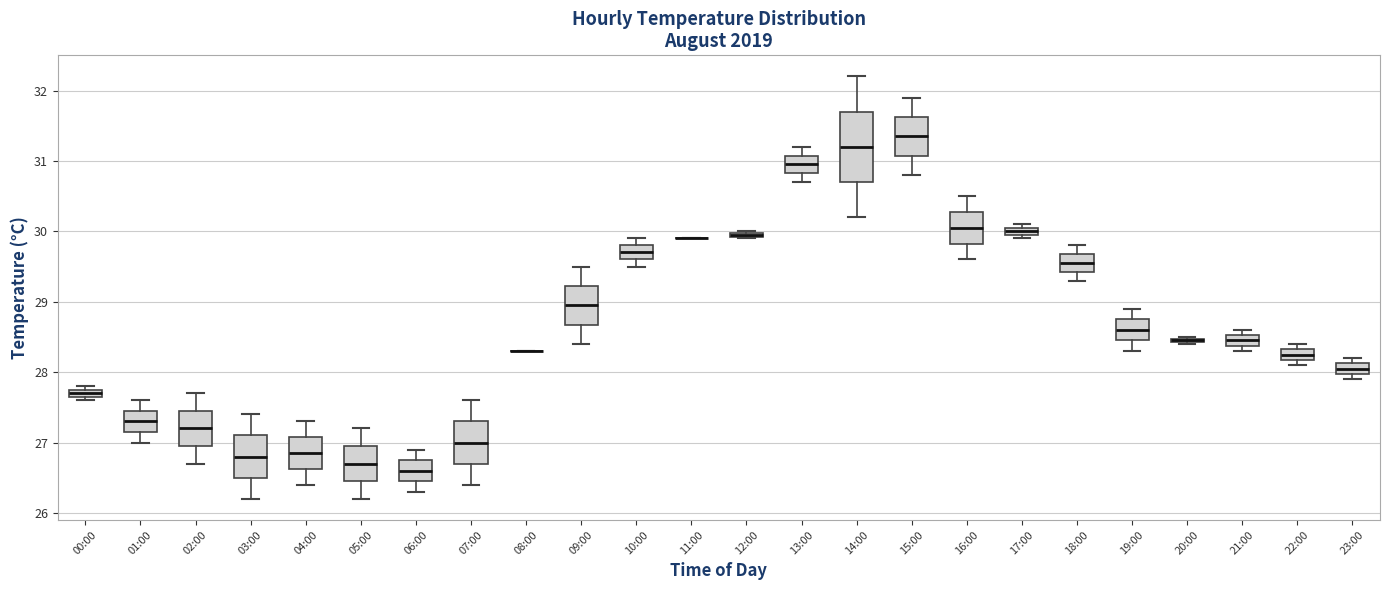

Comparing the boxes themselves (not the whiskers), which one is the tallest?

14:00